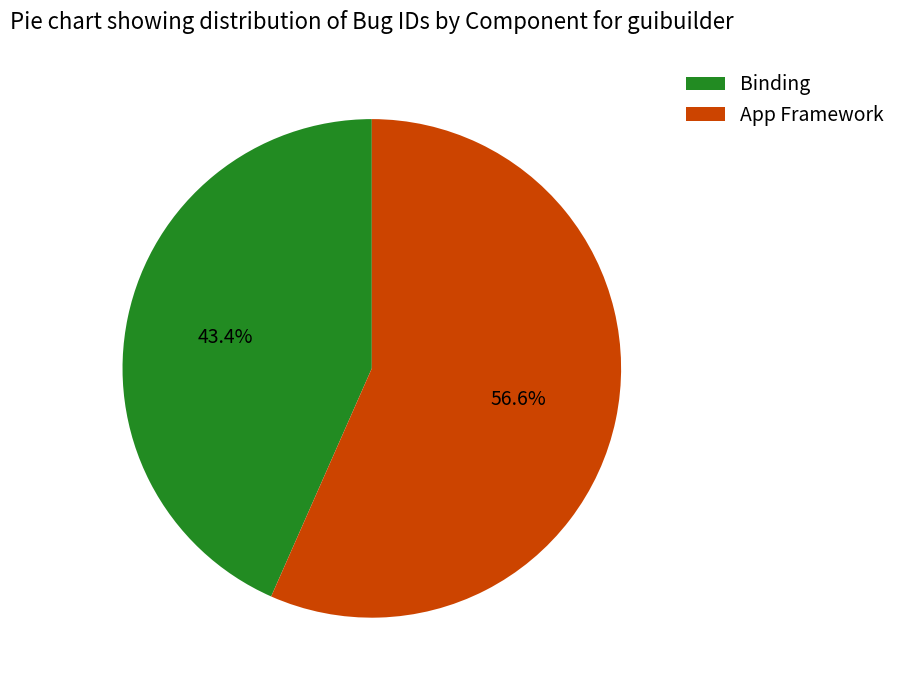

To the nearest percent, what portion does App Framework represent?

57%